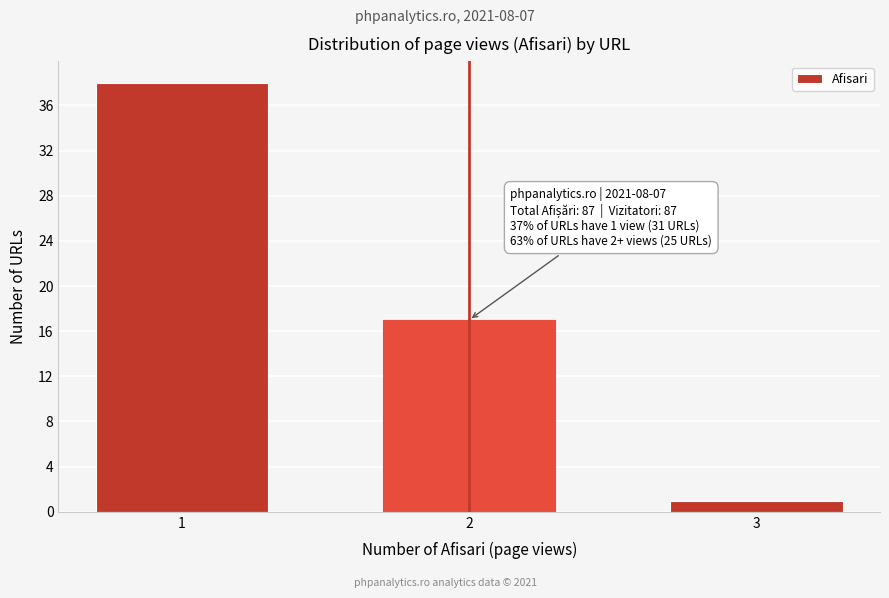

Reading left to right, transcribe all the data shown in this chart.

1=38	2=17	3=1